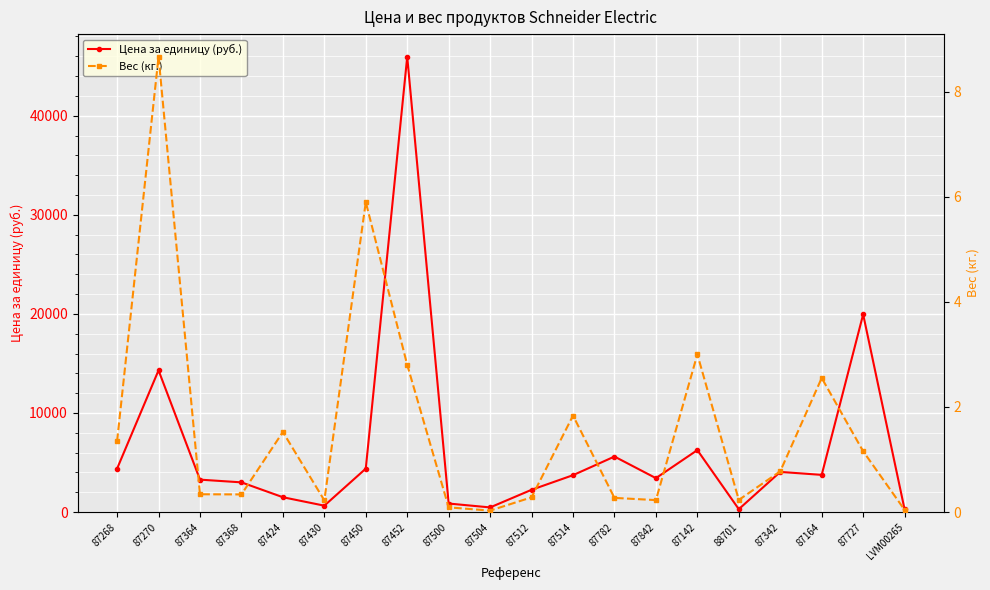

Rank the categories by Цена за единицу (руб.) value from highest to lowest.

87452, 87727, 87270, 87142, 87782, 87268, 87450, 87342, 87164, 87514, 87842, 87364, 87368, 87512, 87424, 87500, 87430, 87504, 88701, LVM00265